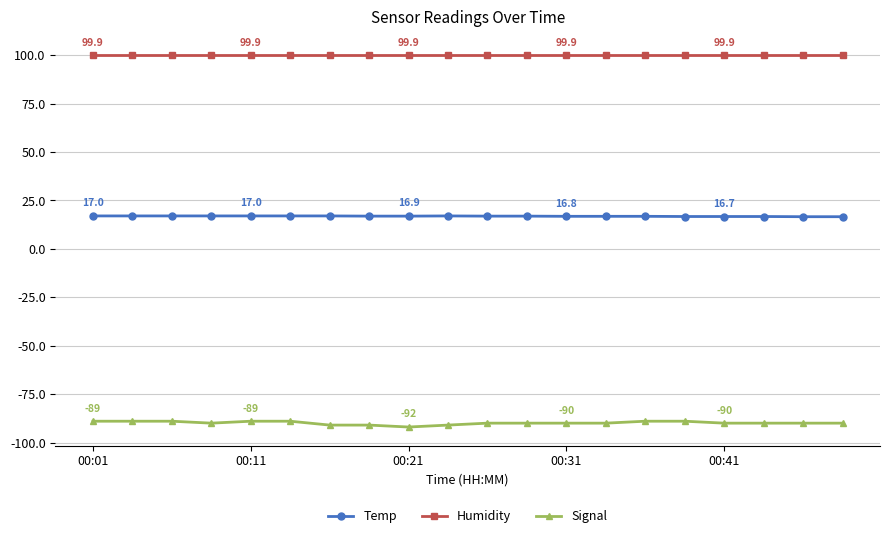

List the series in order of their peak value, lowest first.

Signal, Temp, Humidity